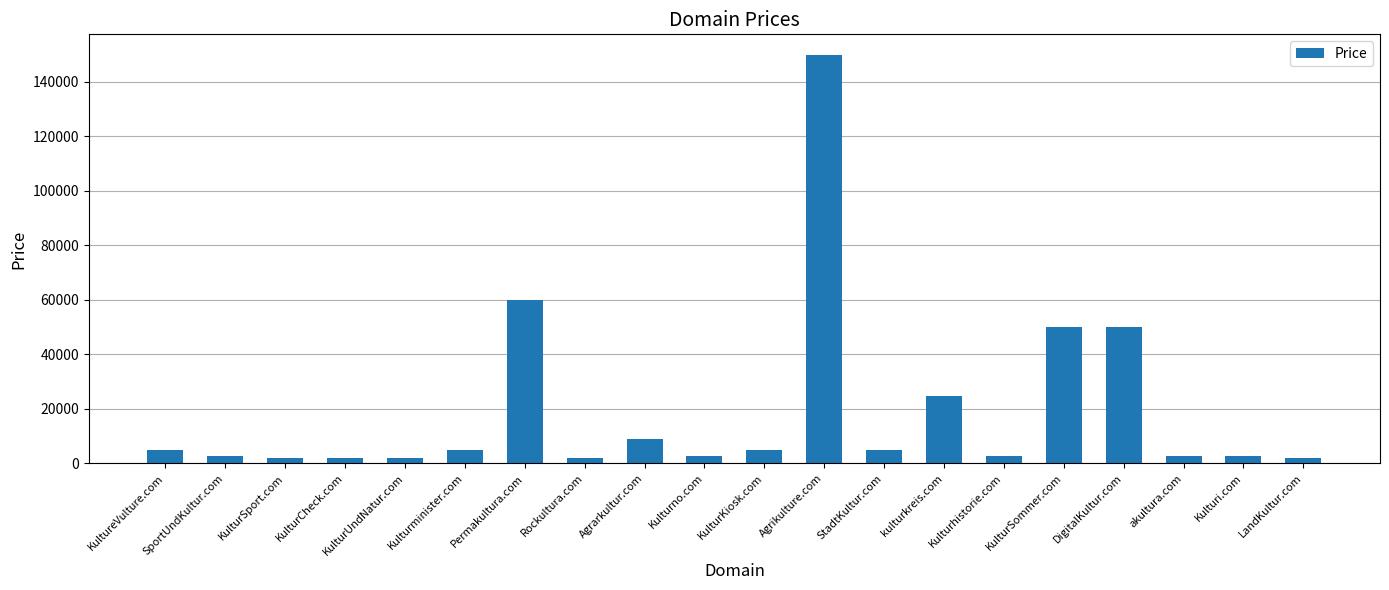

At which label is the value closest to 75888?

Permakultura.com